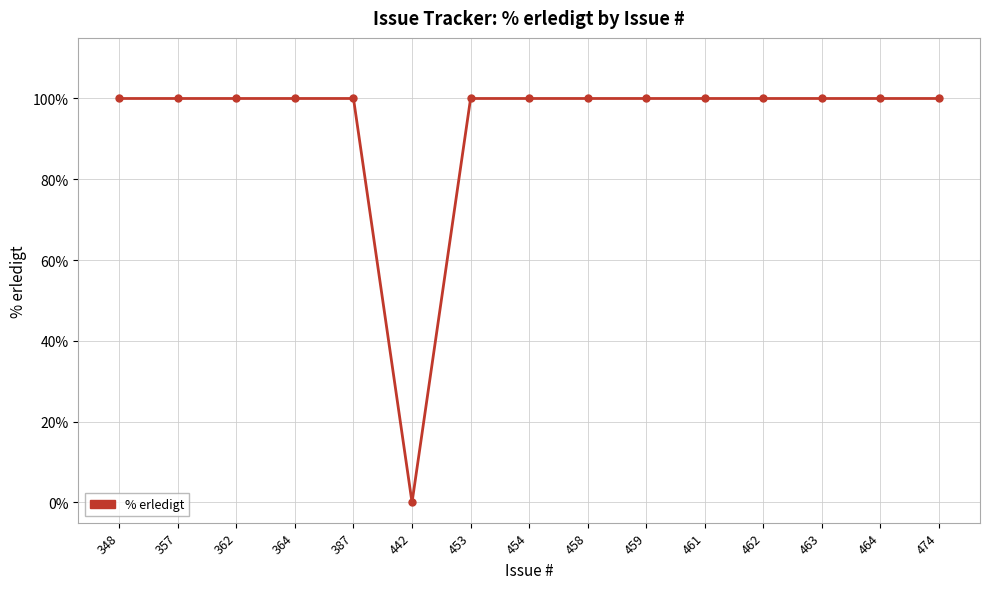

Which category has the lowest value across all series?

442